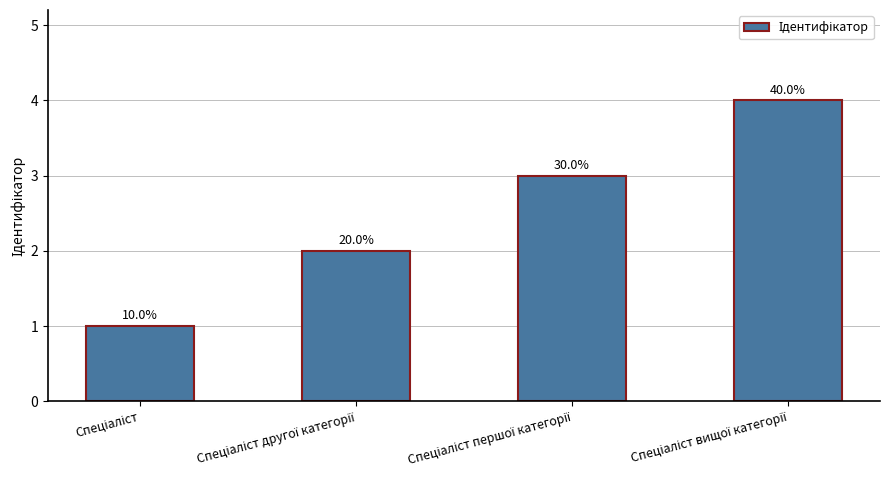

What is the label of the 2nd bar from the left?

Спеціаліст другої категорії